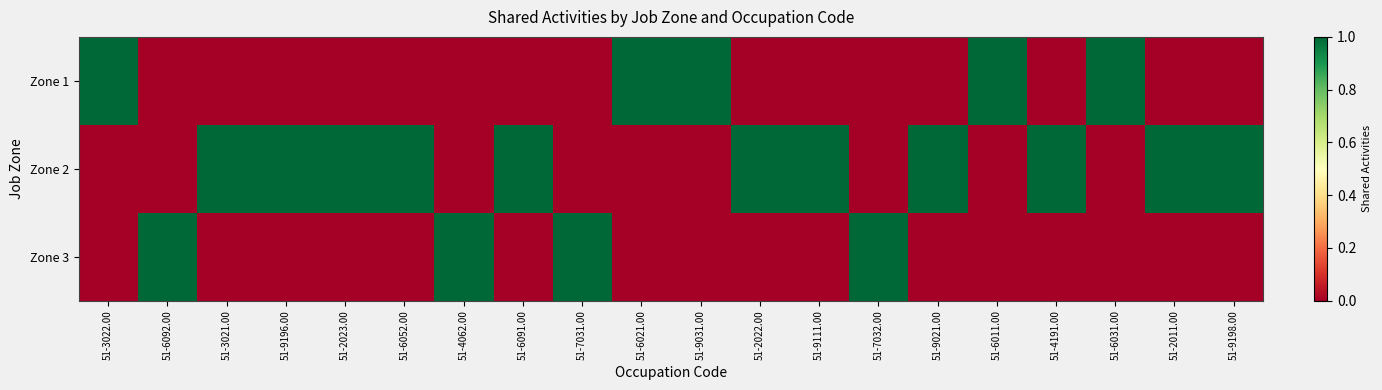

Which has a higher value, 51-9196.00 or 51-9198.00?

51-9196.00